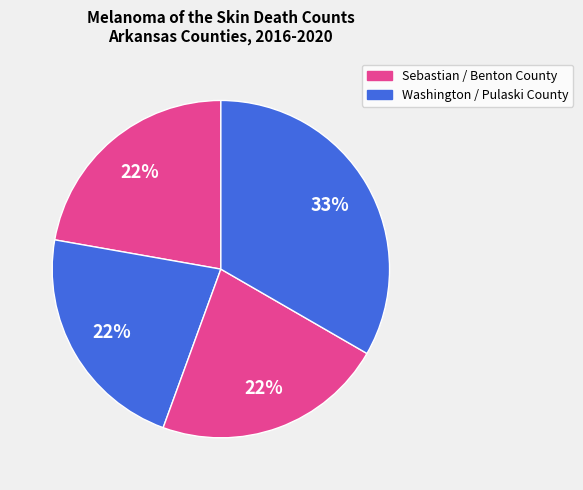

Which category has the biggest portion of the pie?

Pulaski County